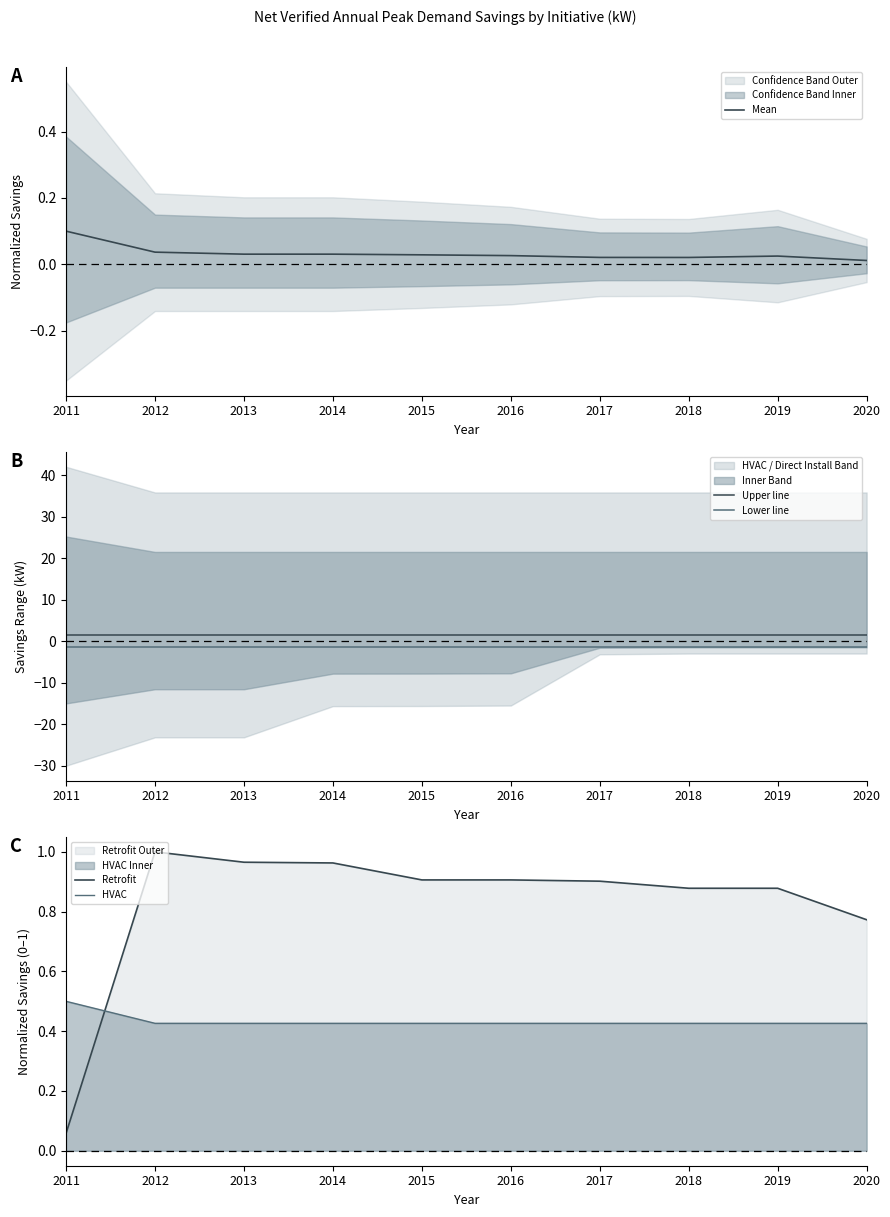

Rank the series by their maximum value, from lowest to highest.

Lower line, Mean, HVAC, Retrofit, Upper line